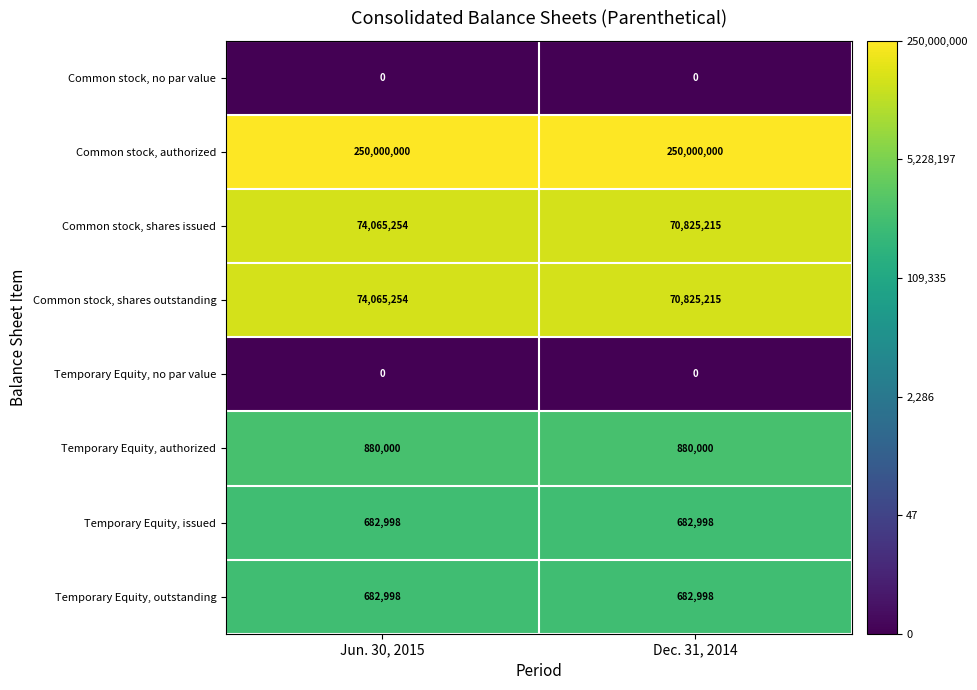

Reading left to right, extract all data points from this chart.

Common stock, no par value: Jun. 30, 2015=0	Dec. 31, 2014=0
Common stock, authorized: Jun. 30, 2015=250000000	Dec. 31, 2014=250000000
Common stock, shares issued: Jun. 30, 2015=74065254	Dec. 31, 2014=70825215
Common stock, shares outstanding: Jun. 30, 2015=74065254	Dec. 31, 2014=70825215
Temporary Equity, no par value: Jun. 30, 2015=0	Dec. 31, 2014=0
Temporary Equity, authorized: Jun. 30, 2015=880000	Dec. 31, 2014=880000
Temporary Equity, issued: Jun. 30, 2015=682998	Dec. 31, 2014=682998
Temporary Equity, outstanding: Jun. 30, 2015=682998	Dec. 31, 2014=682998